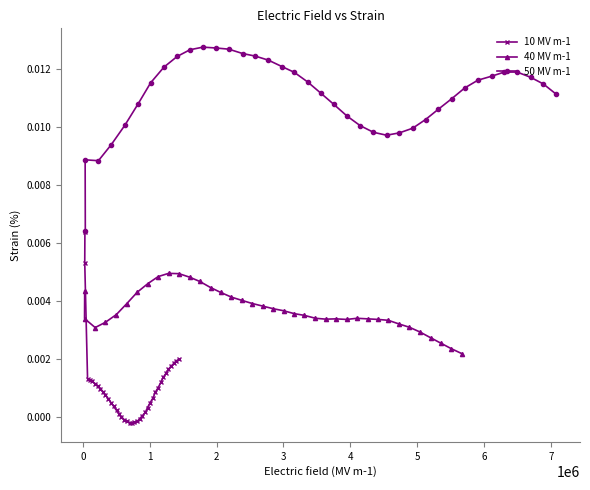

How many interior local valleys does the 50 MV m-1 series have?

2